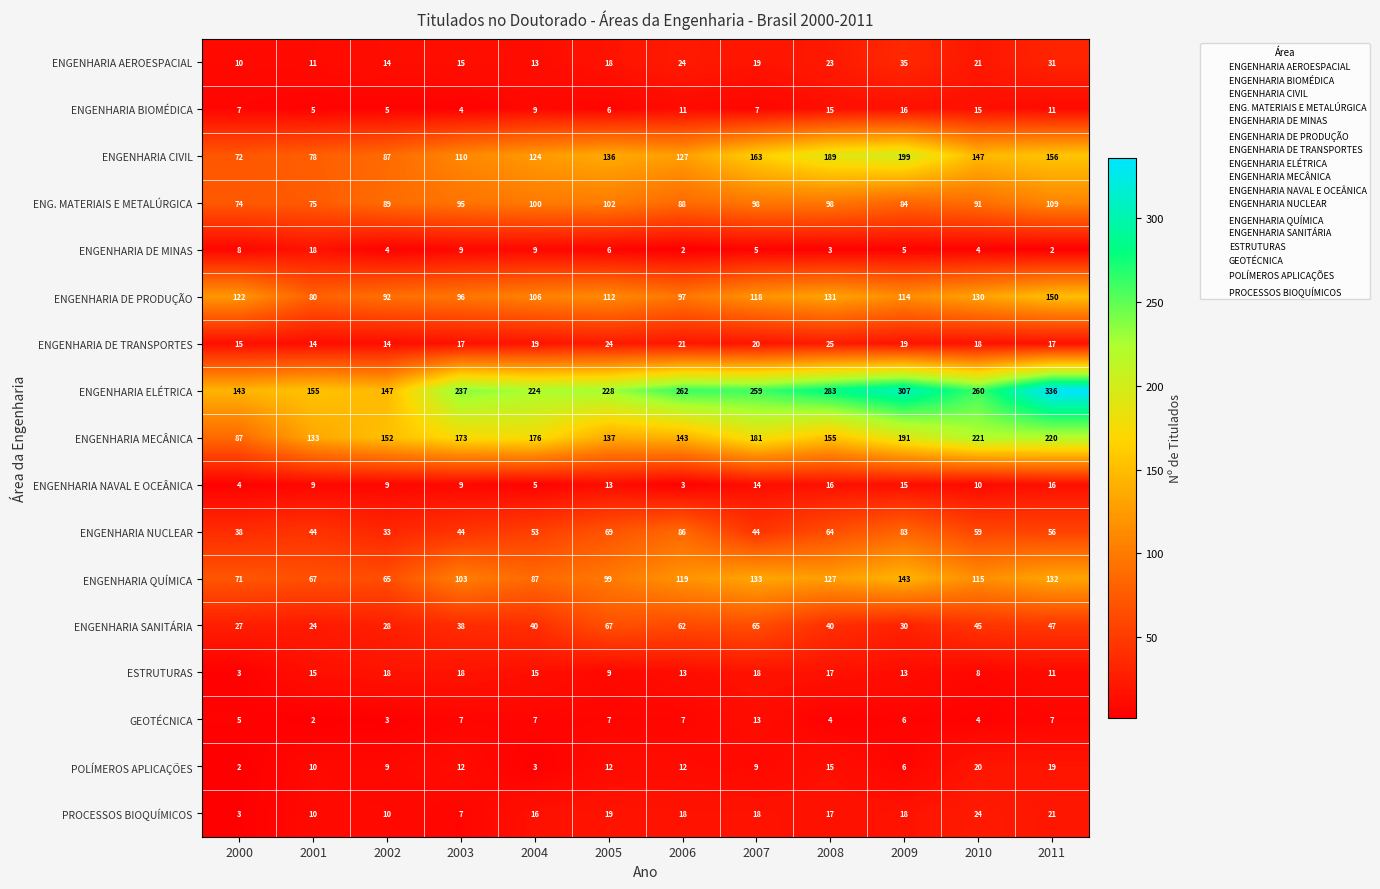

What is the difference between the highest and lowest values at 2002?

149